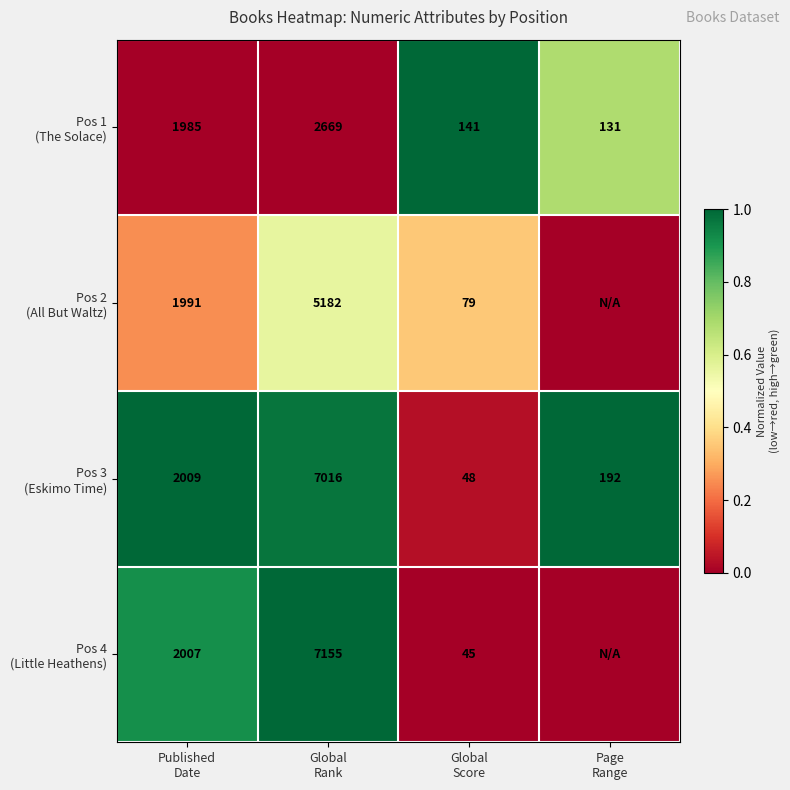

True or false: Pos 2 (All But Waltz) has a value of 0.6 at Global Rank.

True